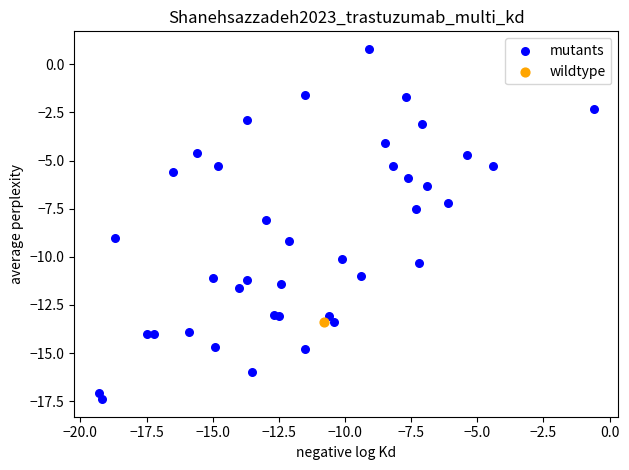

What are all the series names shown in the legend?

mutants, wildtype